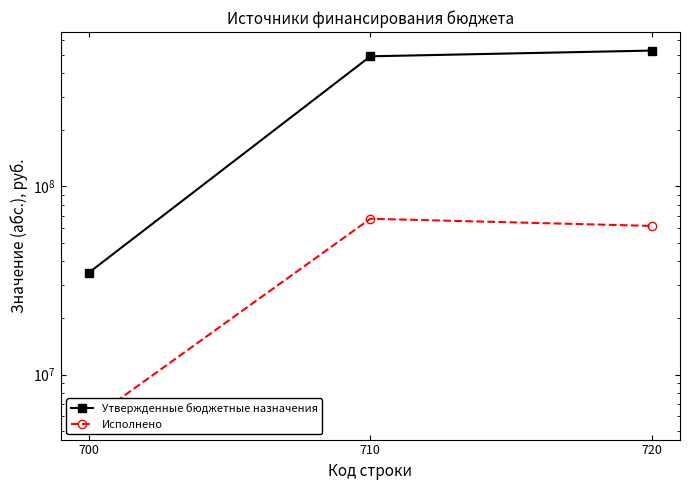

The Исполнено series shows 61675781.4 at 720. True or false?

True